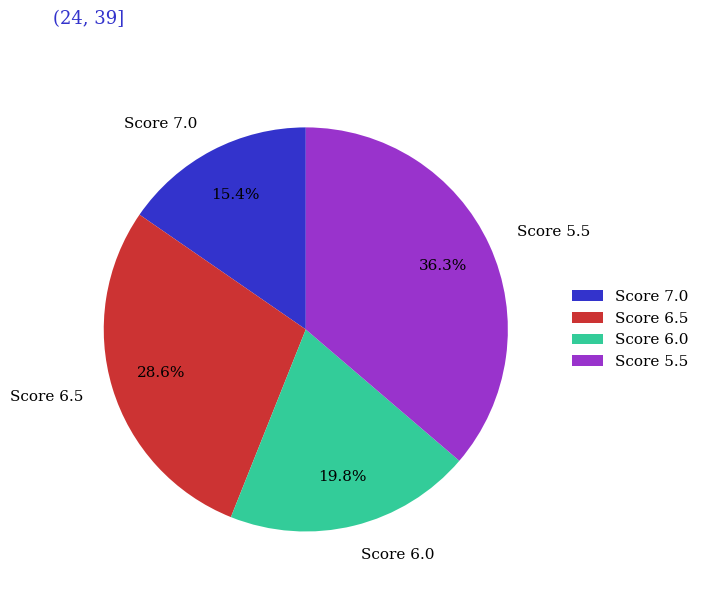

What portion of the pie excludes Score 5.5?

63.7%